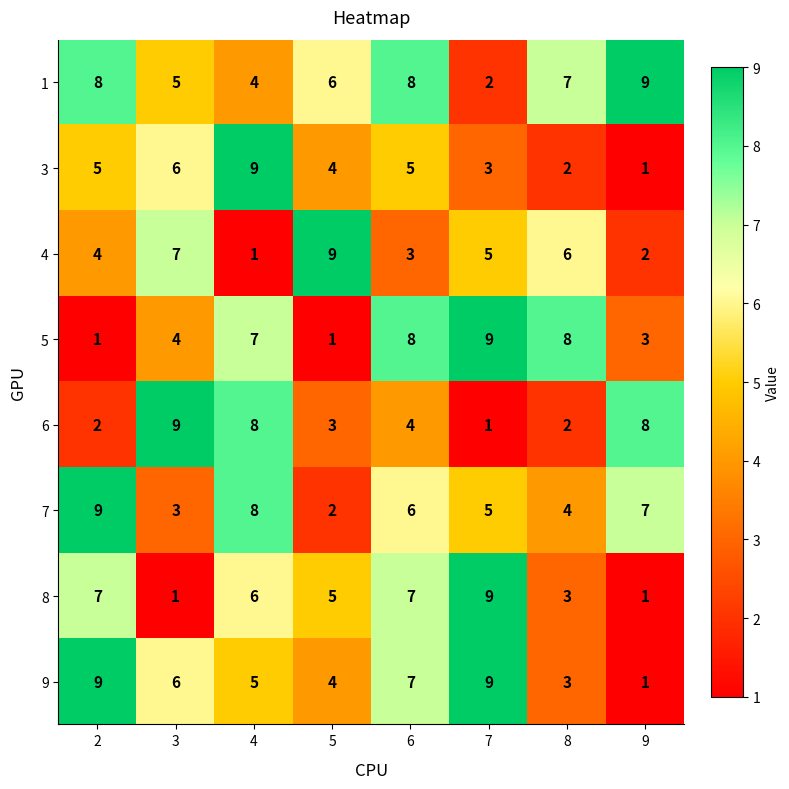

How many values in the 3 series are below 5?

4